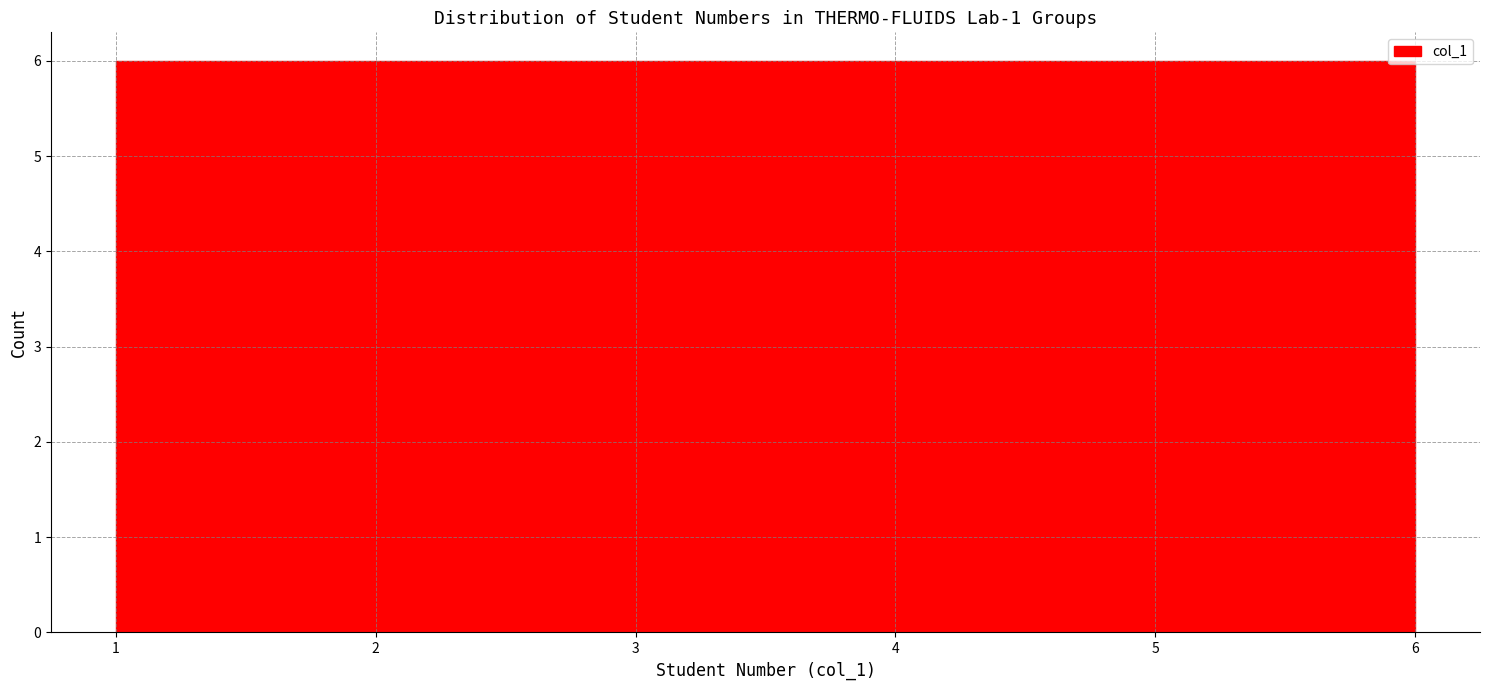

Reading left to right, list every bar in this chart as the range it spans on the x-axis followed by its height. Neither the bar edges nor the heights are printed on the chart, so give them approximately, as read against the axes.

1.0 to 1.8: 6
1.8 to 2.7: 6
2.7 to 3.5: 6
3.5 to 4.3: 6
4.3 to 5.2: 6
5.2 to 6.0: 6